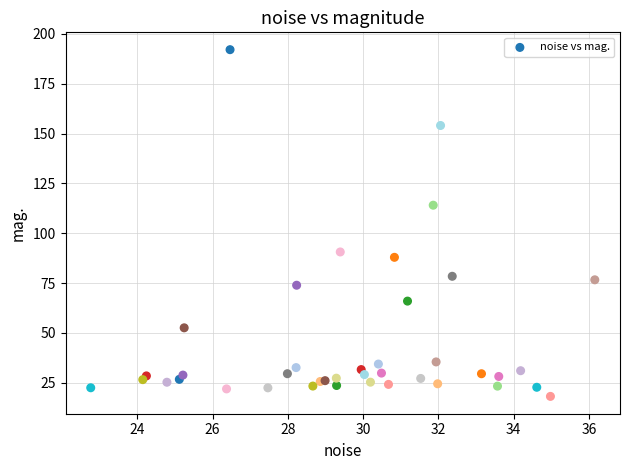

What Y value in the scatter plot is closest to 105?

114.0